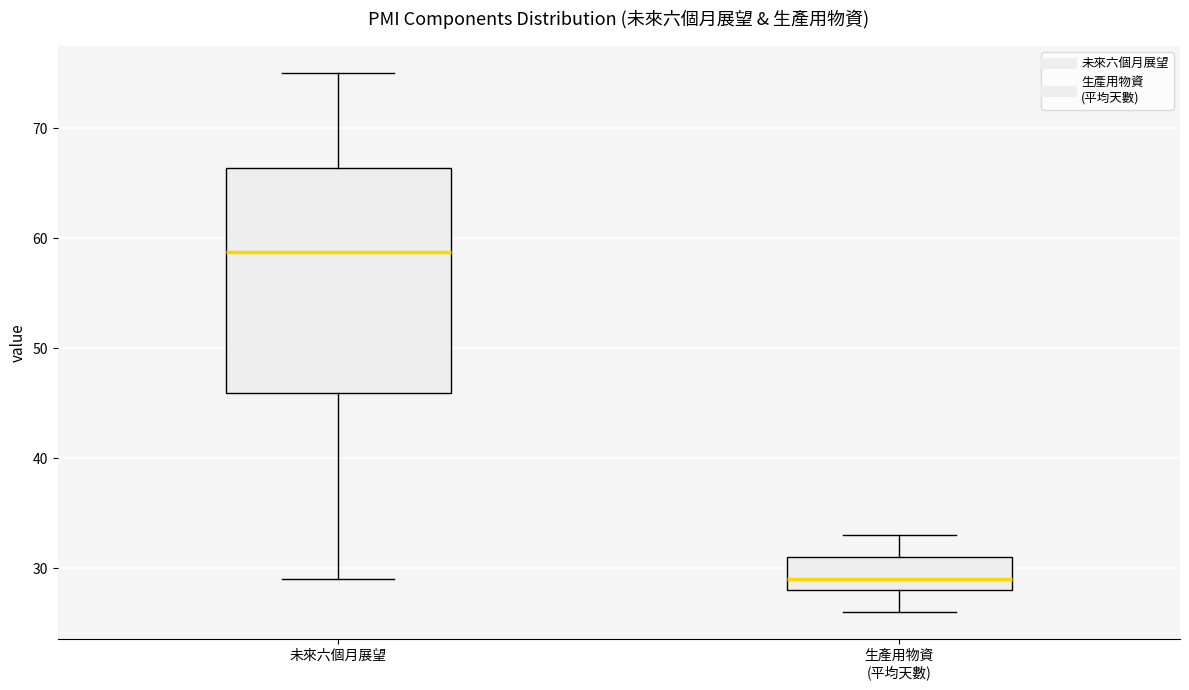

Reading left to right, read every box against the y-axis: the position of its median line, the range the box covers, and the ends of its whiskers. The values are not printed on the chart, so give them approximately, as read against the axis.

未來六個月展望: median 59, box 46 to 66, whiskers 29 to 75
生產用物資 (平均天數): median 29, box 28 to 31, whiskers 26 to 33